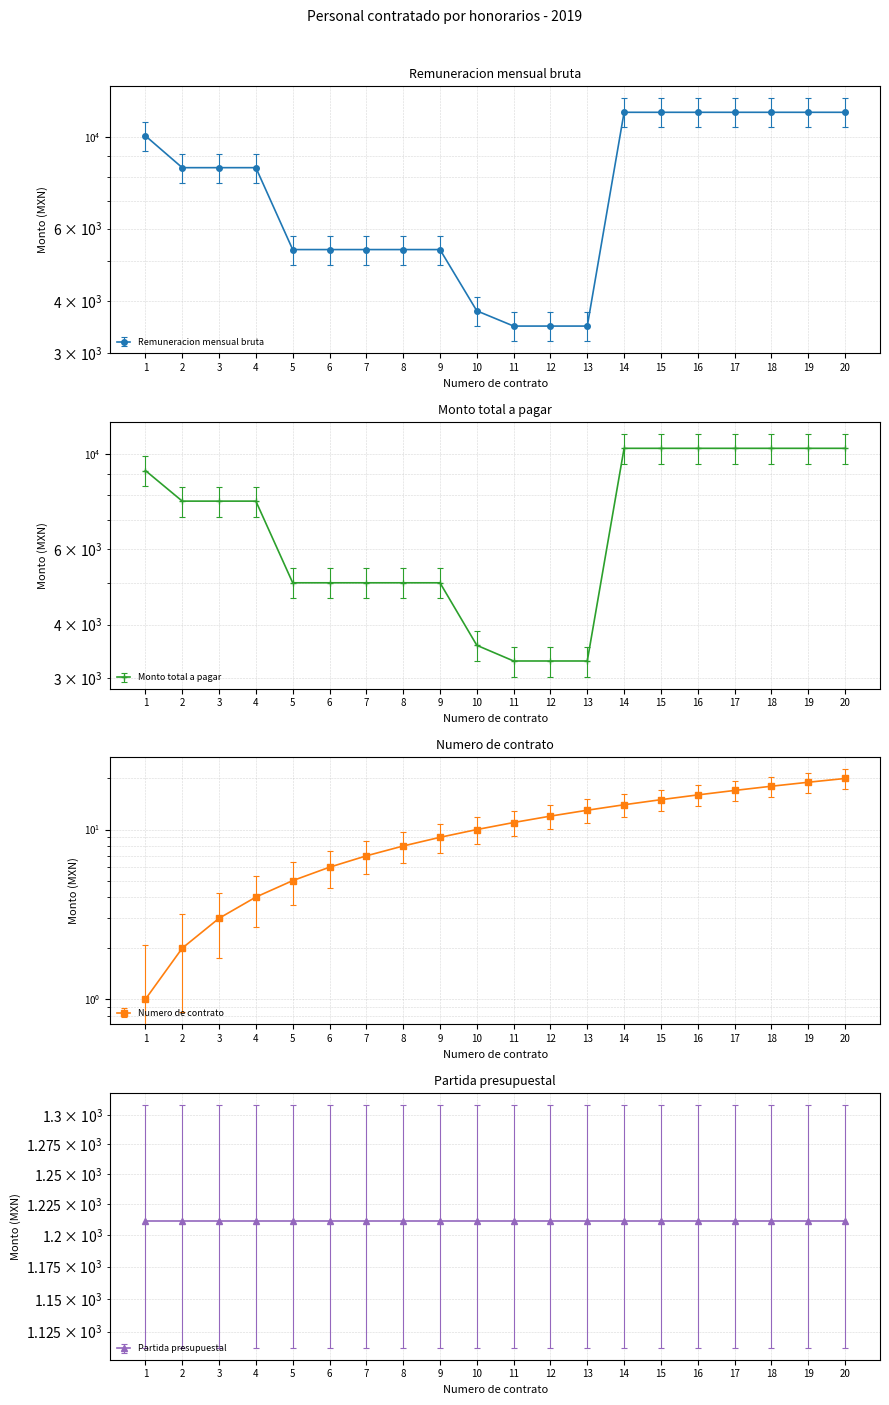

Between which two adjacent categories do Remuneracion mensual bruta and Monto total a pagar first intersect?

4 and 5